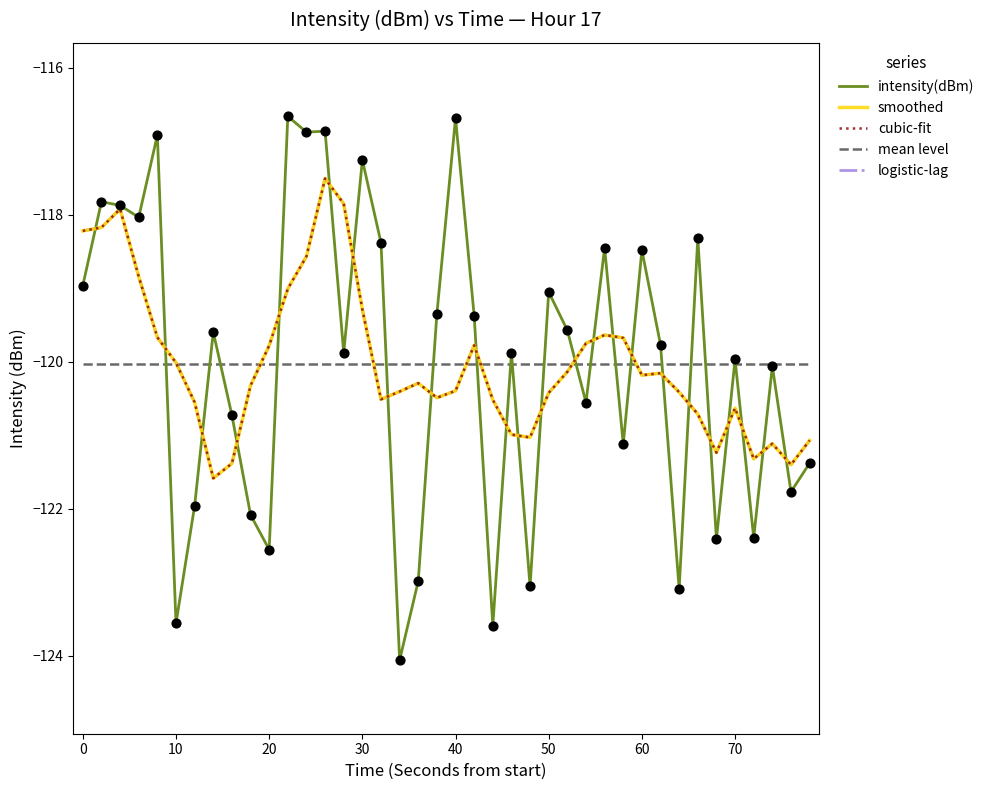

Which series has the largest total across all categories?

smoothed